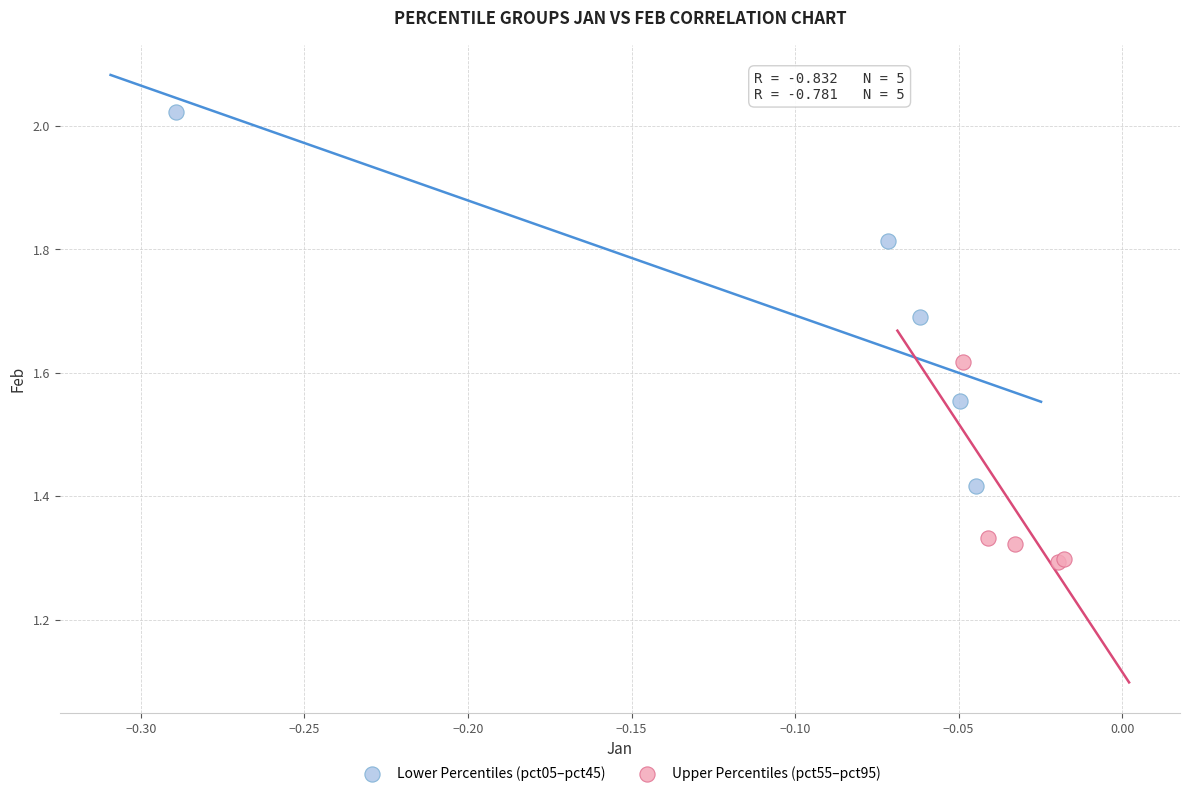

Which series contains the highest Y value?

Lower Percentiles (pct05–pct45)